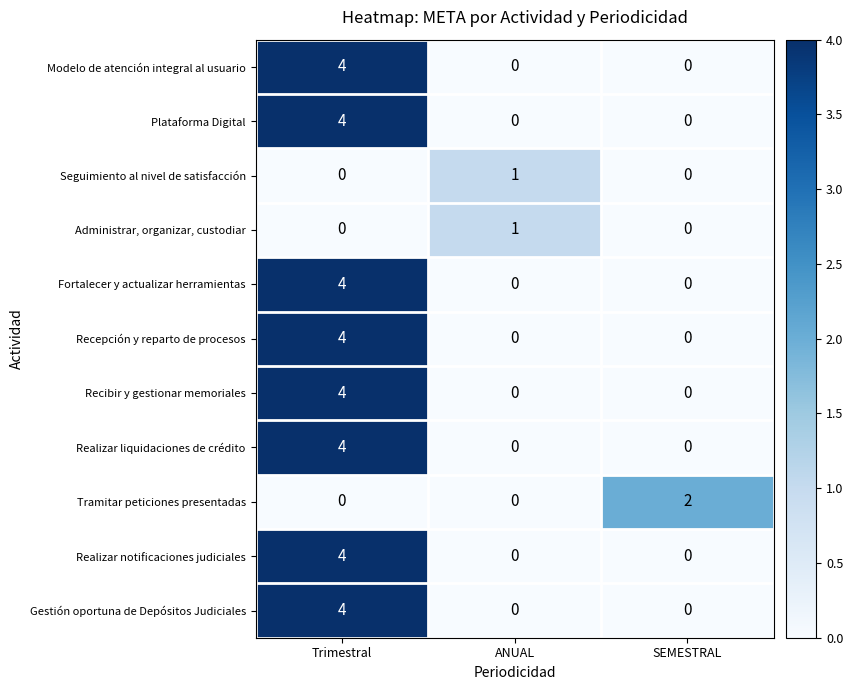

What is the difference between the maximum and minimum values in the Realizar notificaciones judiciales series?

4